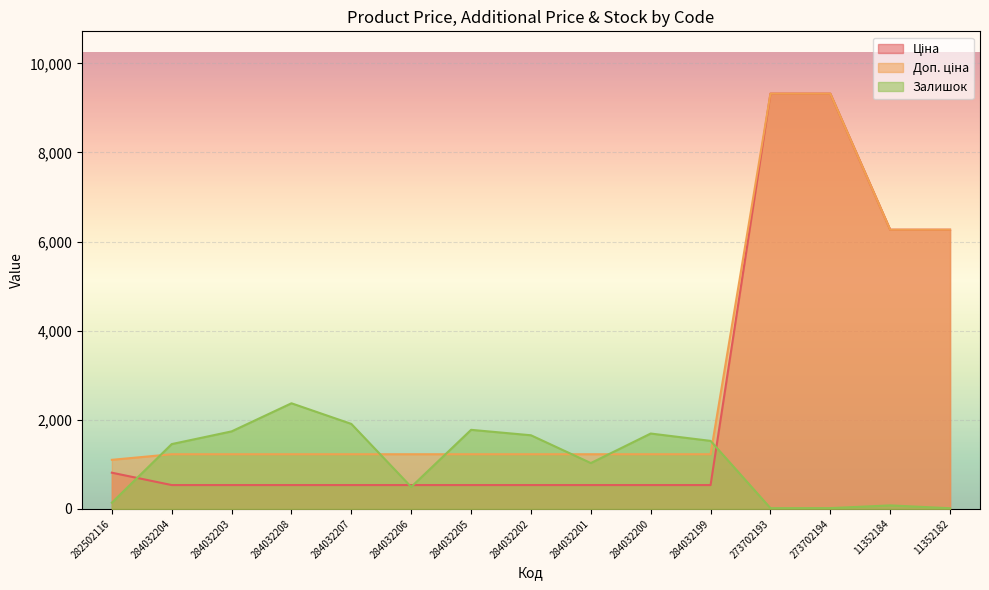

What is the difference between the maximum and second lowest values in the Ціна series?

8786.0